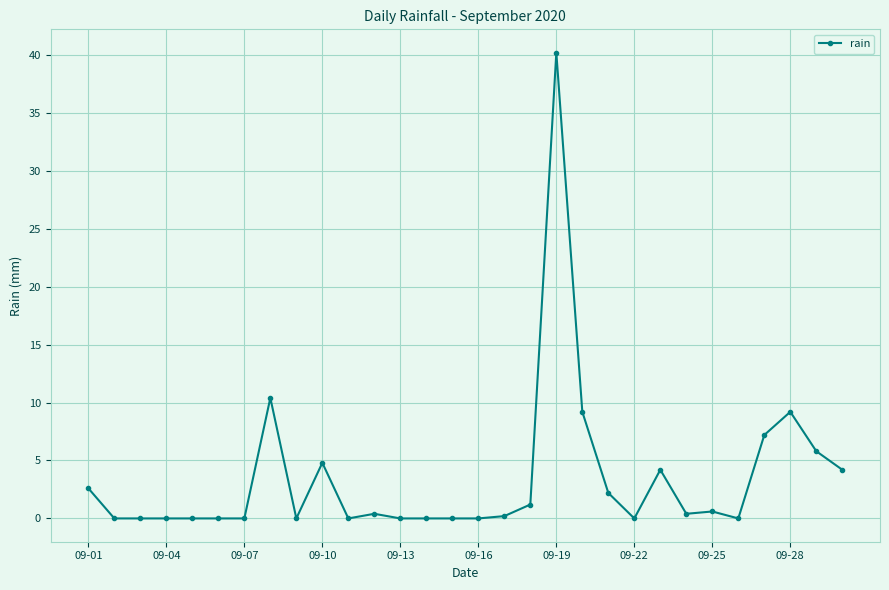

What is the average value?

3.4